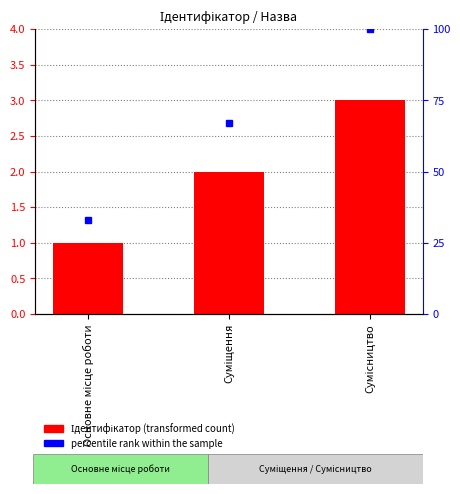

List the series in order of their peak value, lowest first.

Ідентифікатор, percentile rank within the sample